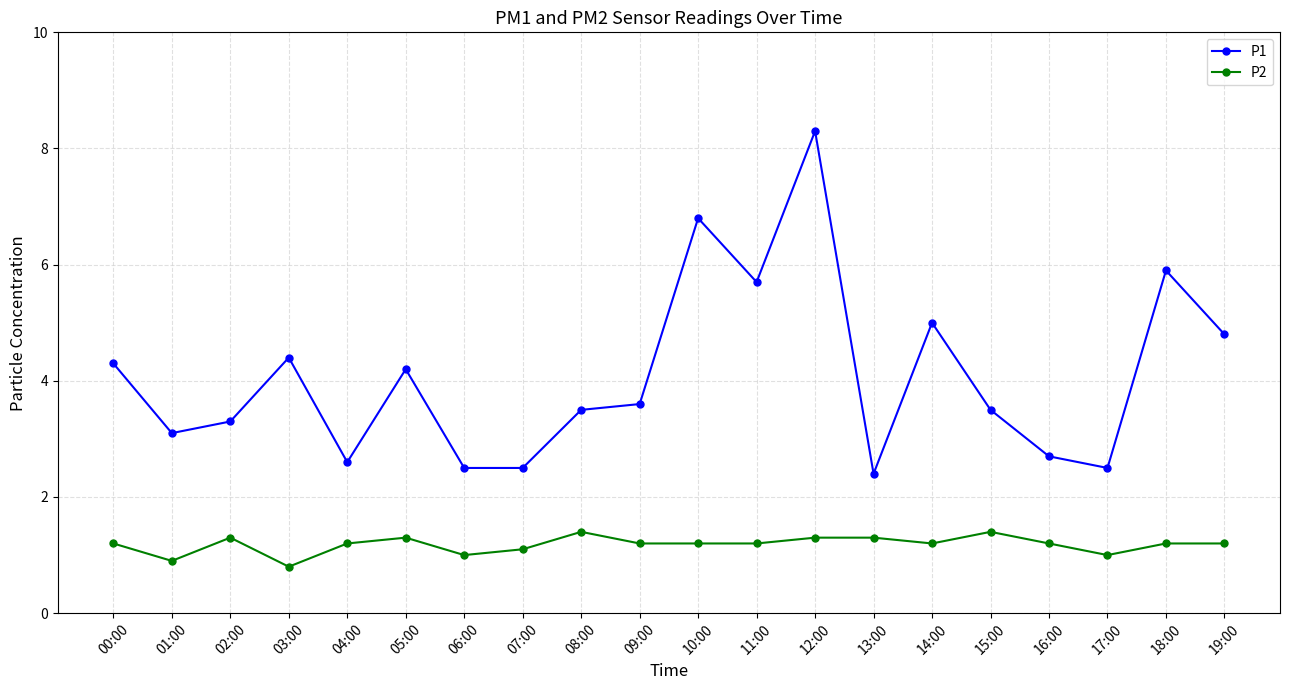

What is the total value across all series at 00:00?

5.5